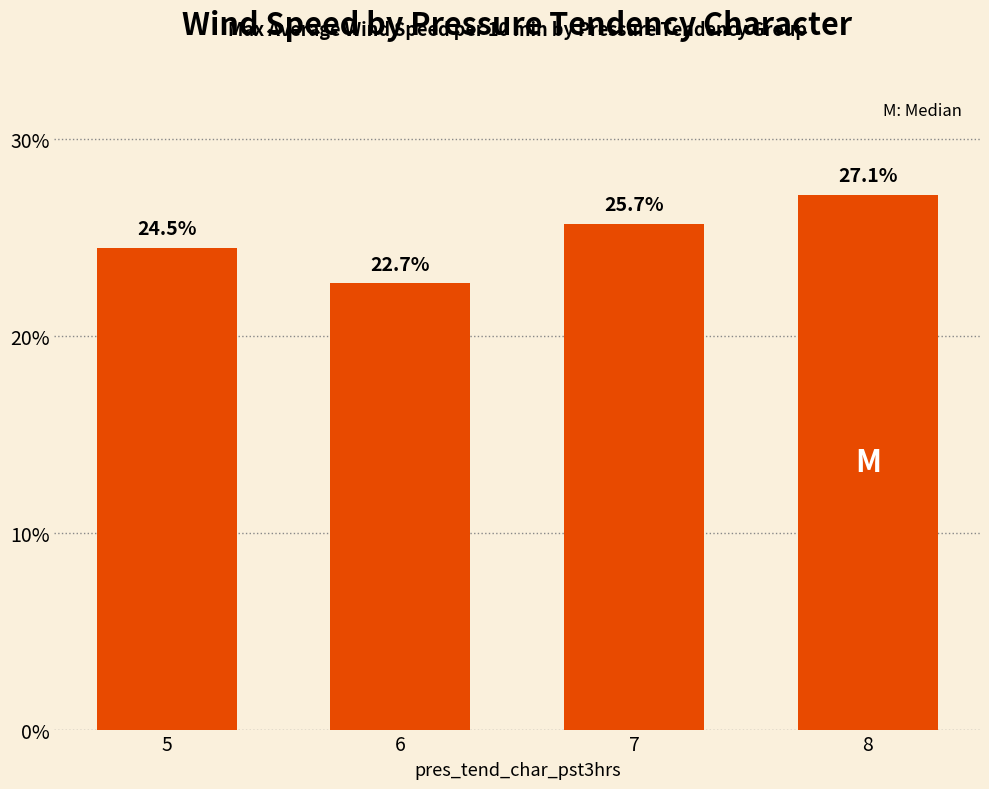

The chart shows a value of 47.9 at 8. True or false?

False